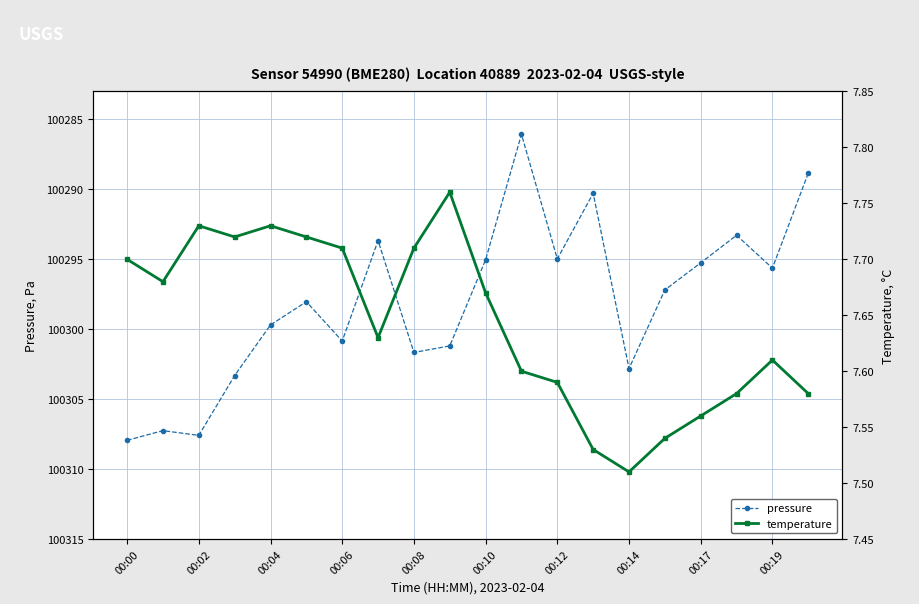

What is the smallest value displayed?

7.5